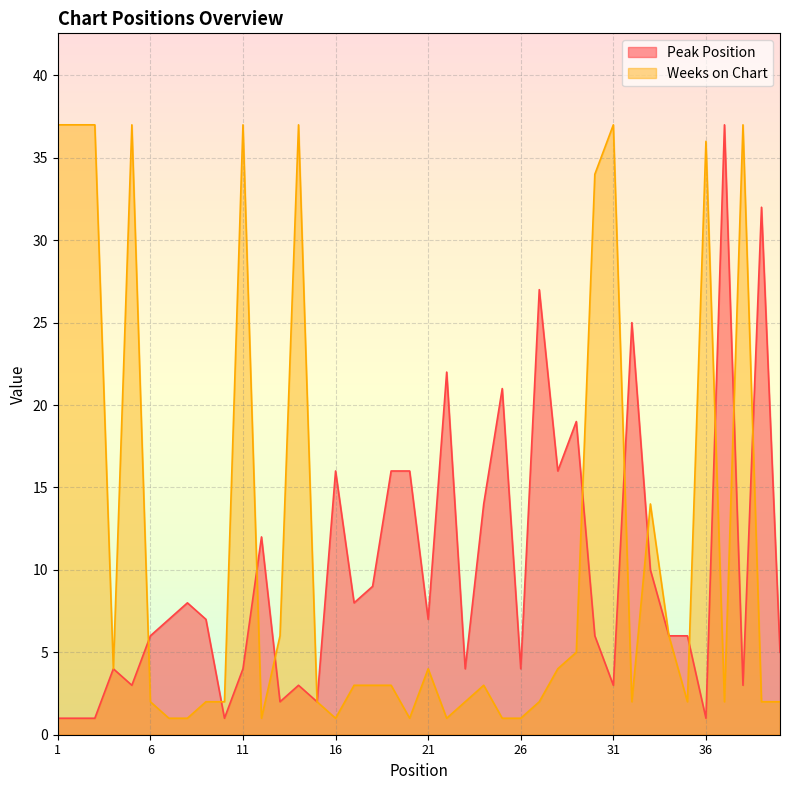

True or false: Peak Position has more than 0 points higher than both neighbors.

True